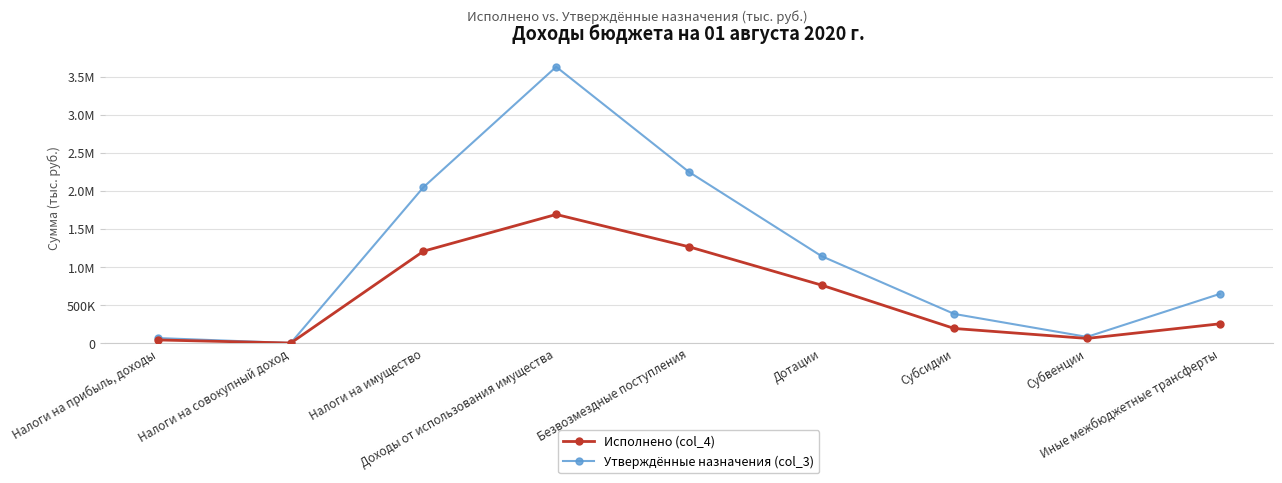

What are all the series names shown in the legend?

Исполнено (col_4), Утверждённые назначения (col_3)